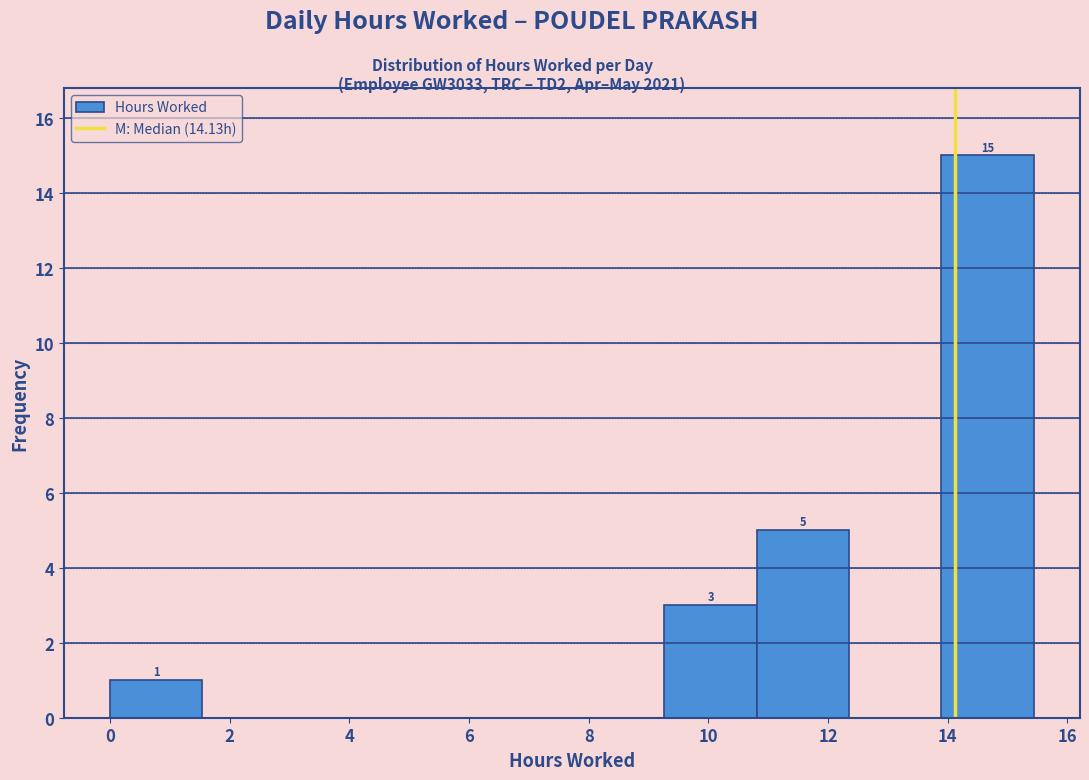

Over which range of the x-axis is the bar tallest?

13.8 to 15.4